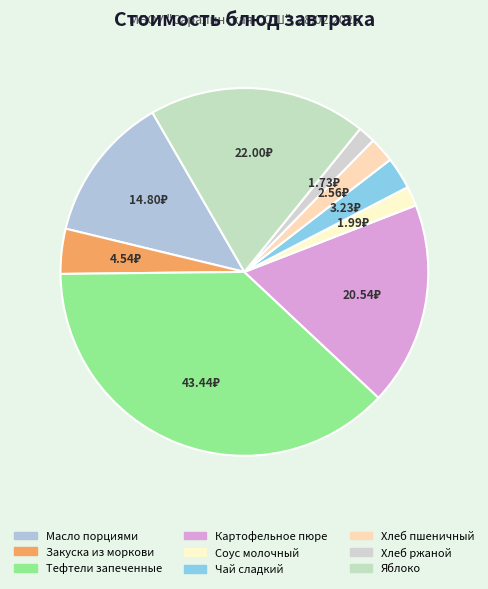

Is it true that Яблоко is 12% of the pie?

False